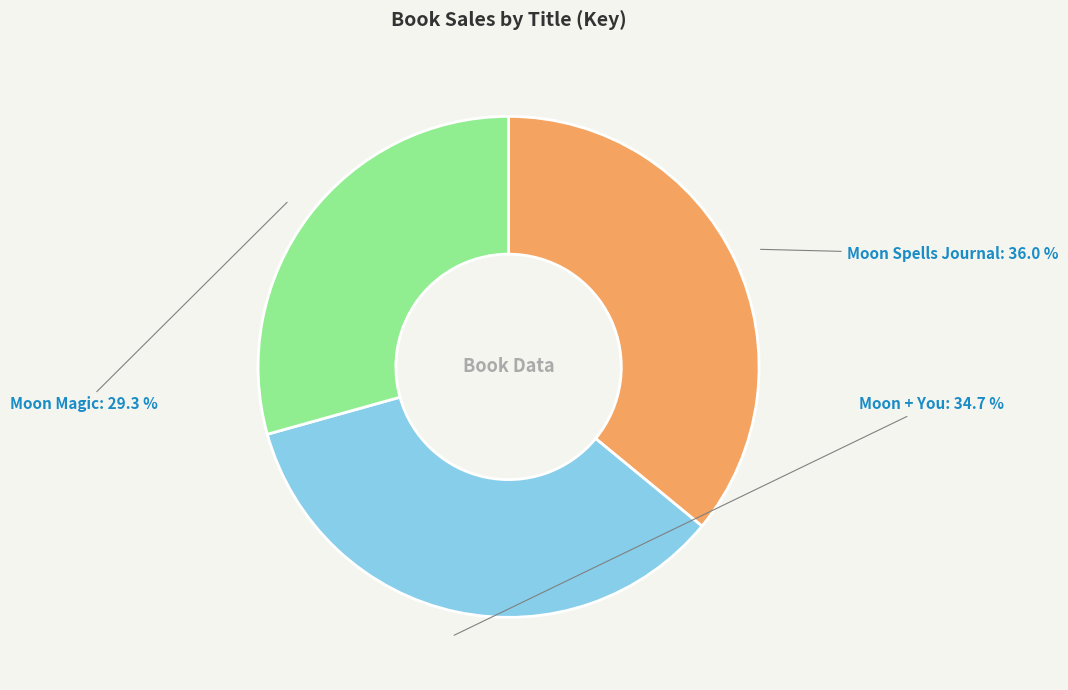

Approximately how many times larger is the value at Moon + You compared to Moon Spells Journal?

1.0